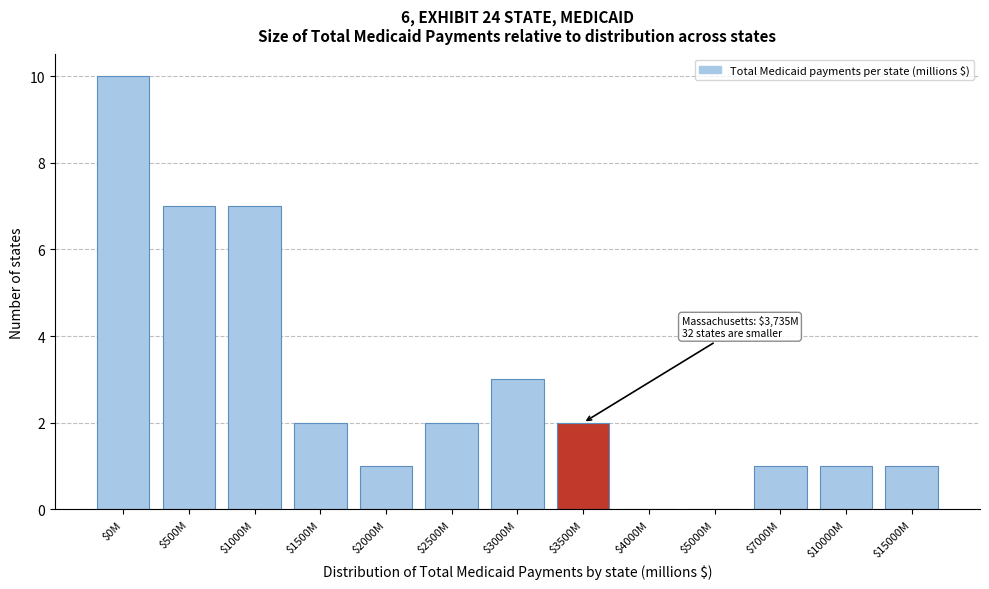

The chart shows a value of 7 at $500M. True or false?

True